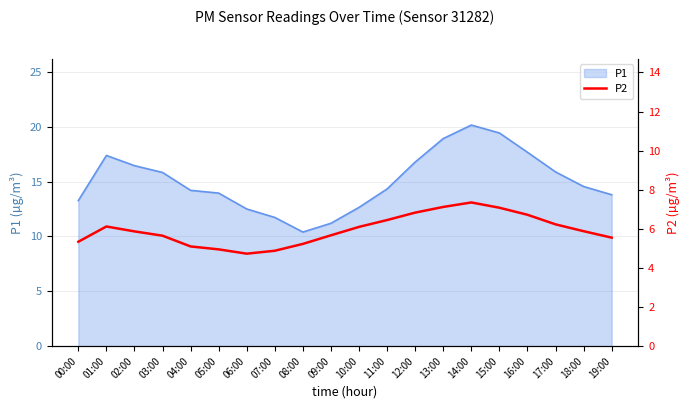

Is it true that the value at 12:00 is 6.8?

True